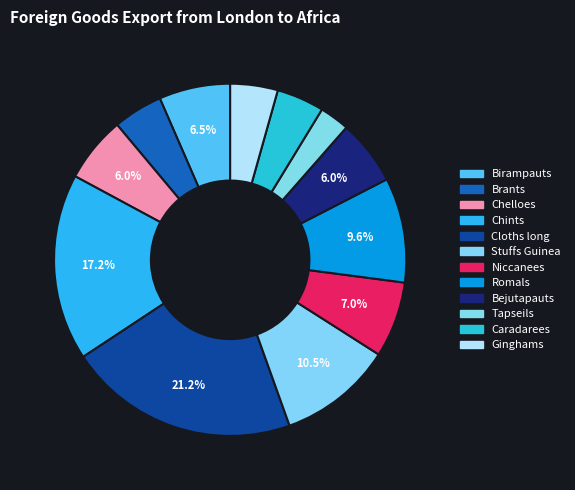

True or false: Birampauts accounts for 14% of the total.

False